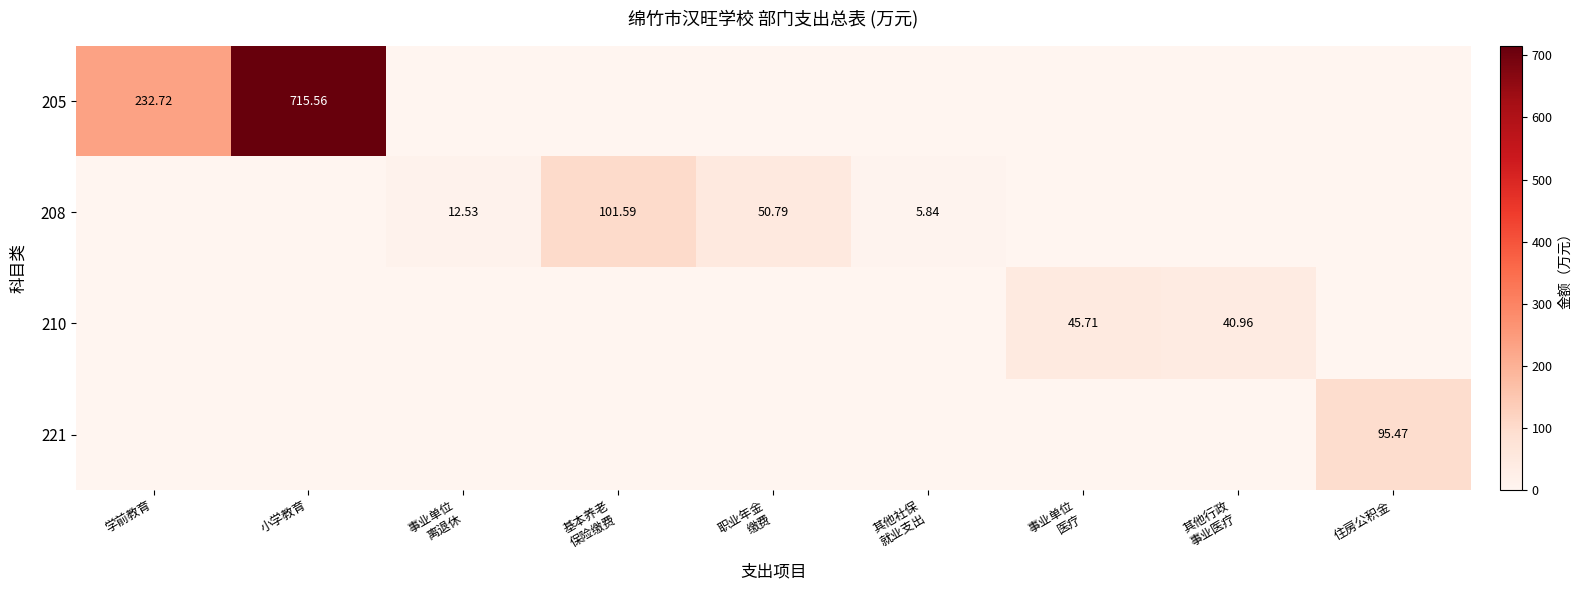

How many distinct data groups are displayed?

4